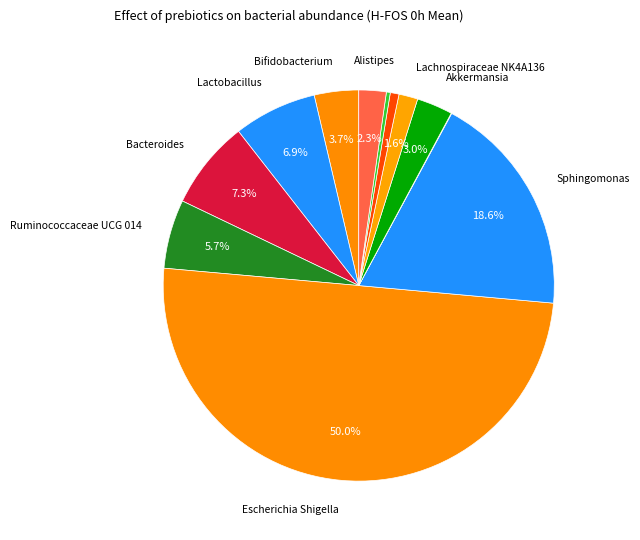

Which category has the biggest portion of the pie?

Escherichia Shigella